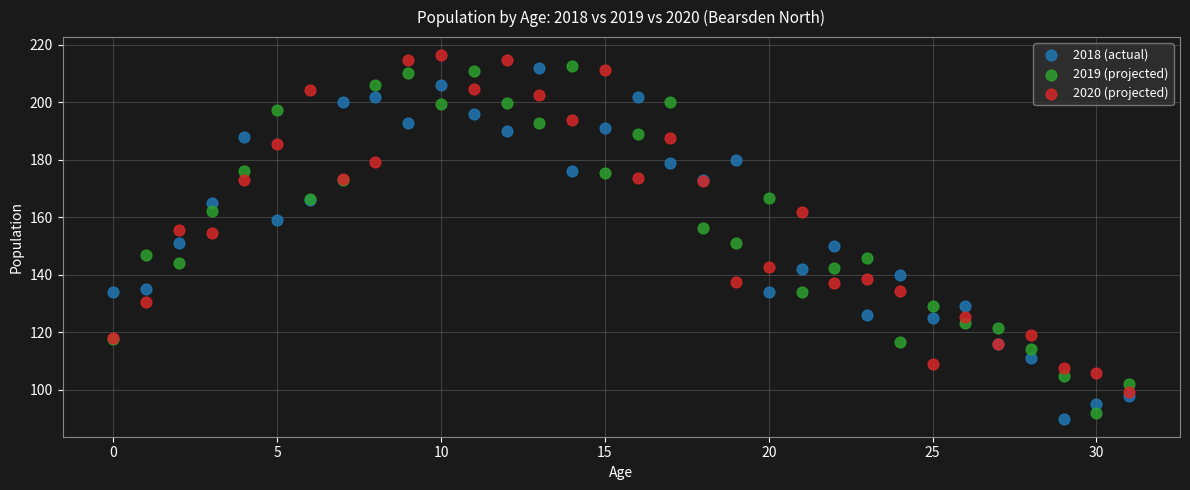

Which series contains the highest Y value?

2020 (projected)